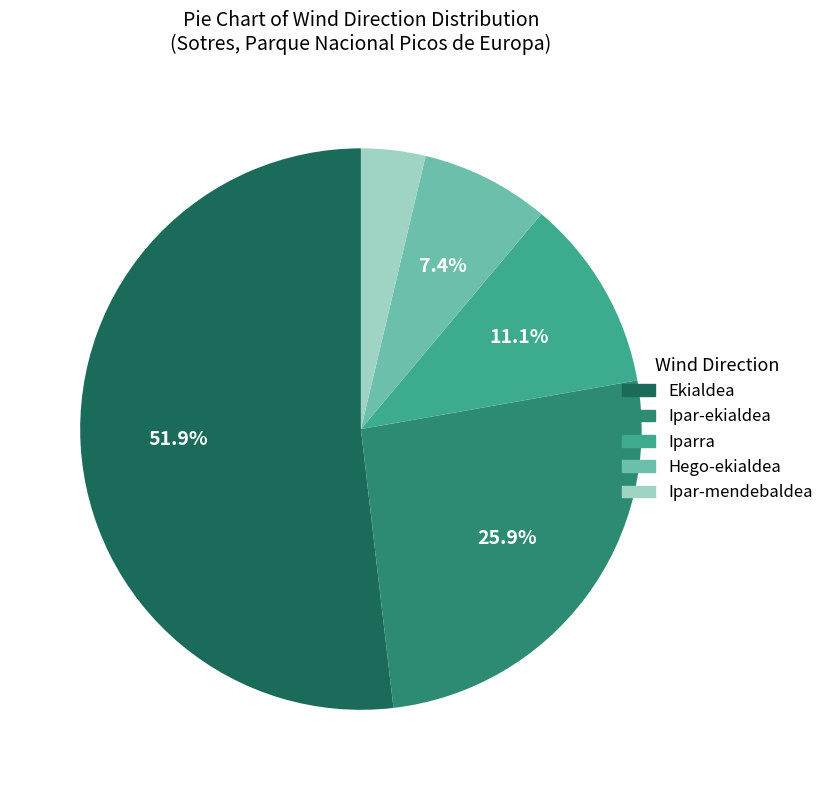

Do Iparra and Ipar-mendebaldea together represent more than half of the pie?

No